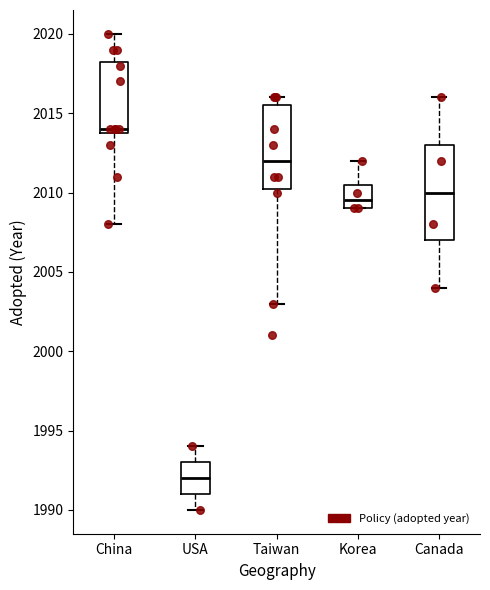

Reading left to right, transcribe this box plot: for each box, give where its median line is, the range the box spans, and where its two whiskers end, as read against the y-axis. The values are not printed on the chart, so give them approximately, as read against the axis.

China: median 2014.0 (just above the box's lower edge), box 2014.0 to 2018.5, whiskers 2008.0 to 2020.0
USA: median 1992.0, box 1991.0 to 1993.0, whiskers 1990.0 to 1994.0
Taiwan: median 2012.0, box 2010.5 to 2015.5, whiskers 2003.0 to 2016.0
Korea: median 2009.5, box 2009.0 to 2010.5, whiskers 2009.0 to 2012.0
Canada: median 2010.0, box 2007.0 to 2013.0, whiskers 2004.0 to 2016.0